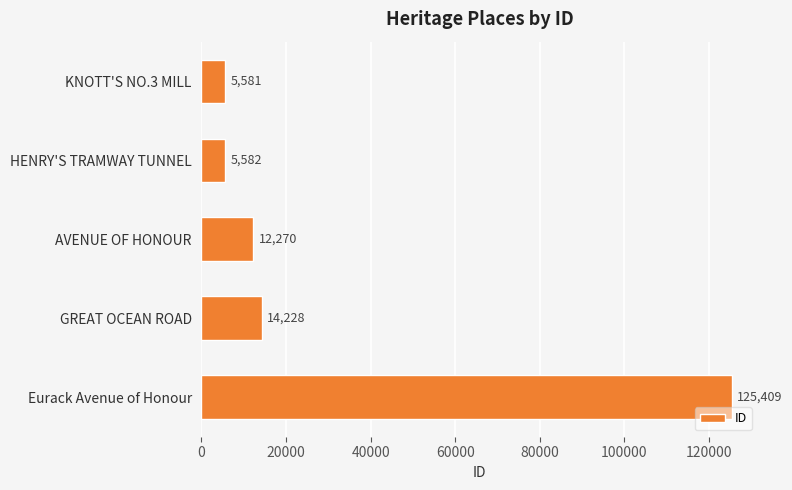

What is the change in value from KNOTT'S NO.3 MILL to Eurack Avenue of Honour?

+119828